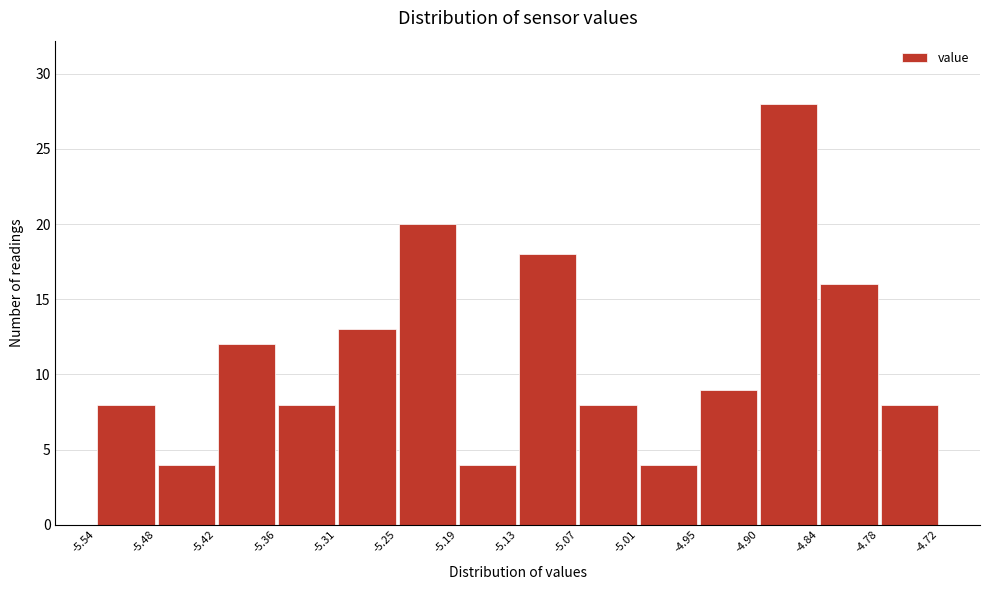

Reading left to right, list every bar in this chart as the range it spans on the x-axis followed by its height. The values are not printed on the chart, so give them approximately, as read against the axis.

-5.54 to -5.48: 8
-5.48 to -5.42: 4
-5.42 to -5.36: 12
-5.36 to -5.31: 8
-5.31 to -5.25: 13
-5.25 to -5.19: 20
-5.19 to -5.13: 4
-5.13 to -5.07: 18
-5.07 to -5.01: 8
-5.01 to -4.95: 4
-4.95 to -4.90: 9
-4.90 to -4.84: 28
-4.84 to -4.78: 16
-4.78 to -4.72: 8